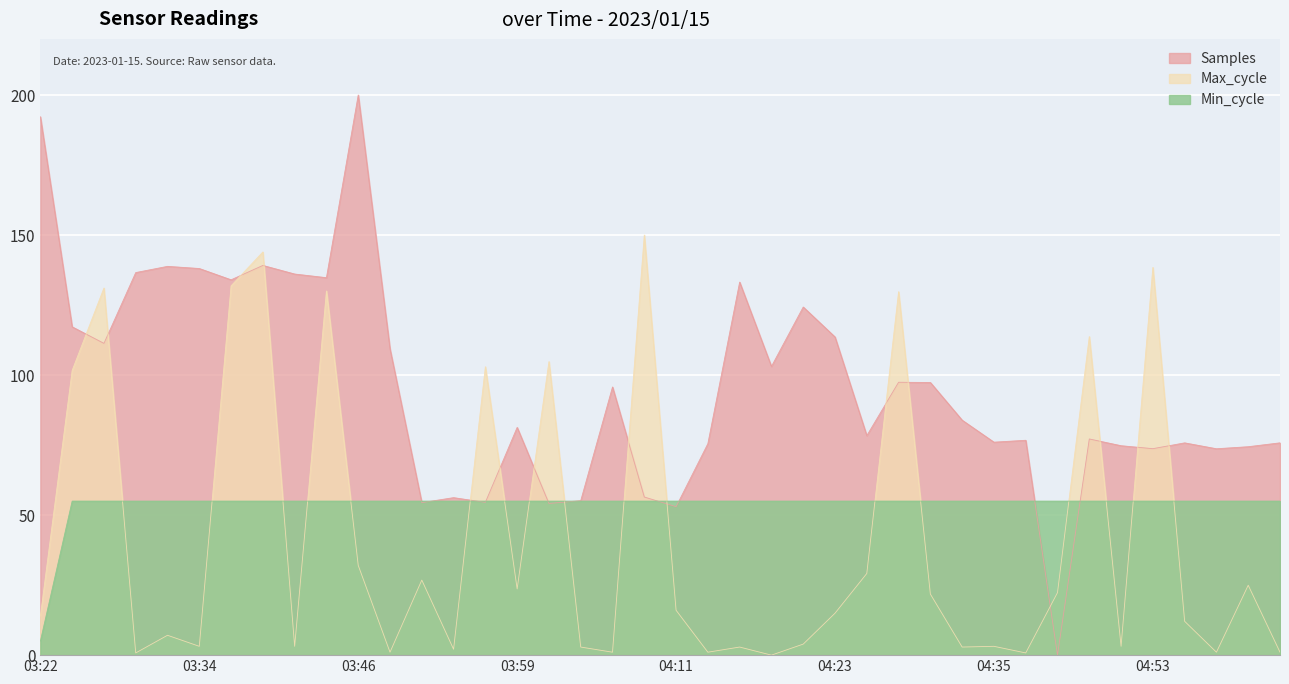

Reading left to right, transcribe all the data shown in this chart.

Samples: 192.2	117.2	111.3	136.6	138.8	138.1	134.0	139.2	136.1	134.8	200.0	109.3	54.5	56.2	54.6	81.3	54.1	55.2	95.8	56.5	53.0	75.5	133.2	103.1	124.3	113.6	78.4	97.4	97.4	83.9	76.0	76.7	0.0	77.2	74.8	73.7	75.8	73.7	74.4	75.8
Max_cycle: 13.9	101.7	131.1	0.8	7.1	3.2	131.9	144.0	3.2	130.0	32.0	1.1	26.8	2.1	103.0	23.6	104.8	2.9	1.1	150.0	16.0	1.1	2.9	0.0	3.9	15.0	29.2	129.8	21.8	2.9	3.2	0.8	22.3	113.7	3.2	138.4	12.1	1.1	25.0	1.1
Min_cycle: 5.0	55.0	55.0	55.0	55.0	55.0	55.0	55.0	55.0	55.0	55.0	55.0	55.0	55.0	55.0	55.0	55.0	55.0	55.0	55.0	55.0	55.0	55.0	55.0	55.0	55.0	55.0	55.0	55.0	55.0	55.0	55.0	55.0	55.0	55.0	55.0	55.0	55.0	55.0	55.0